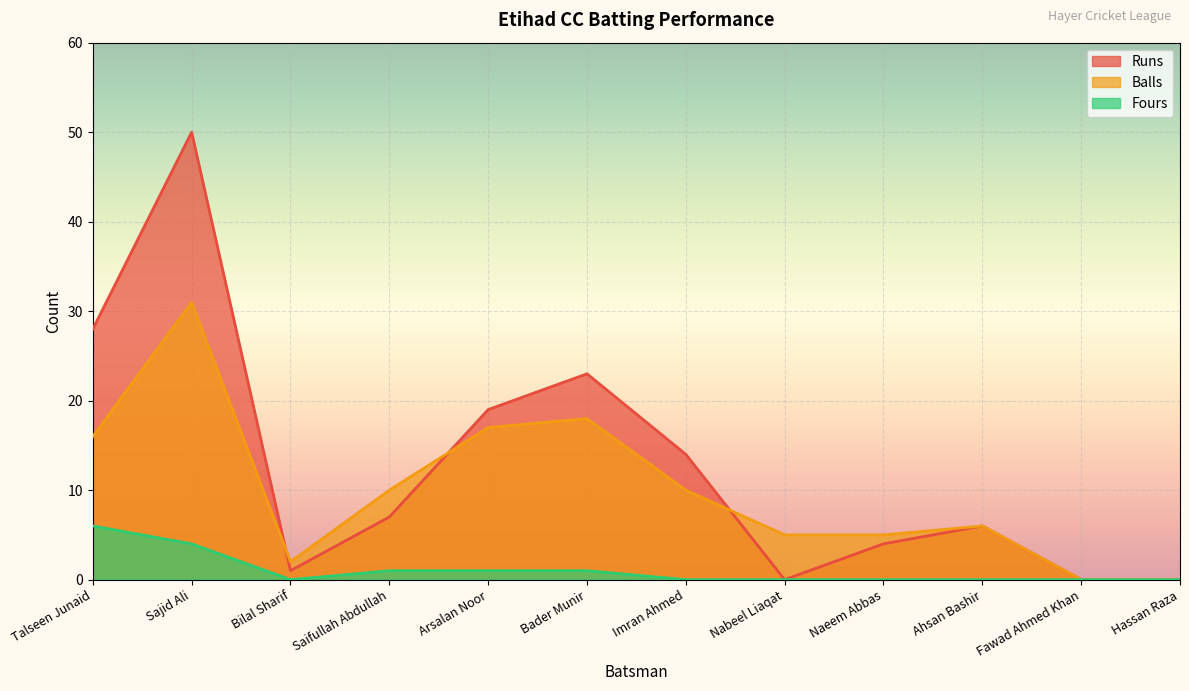

Reading left to right, what are all the values shown in this chart?

Runs: 28	50	1	7	19	23	14	0	4	6	0	0
Balls: 16	31	2	10	17	18	10	5	5	6	0	0
Fours: 6	4	0	1	1	1	0	0	0	0	0	0